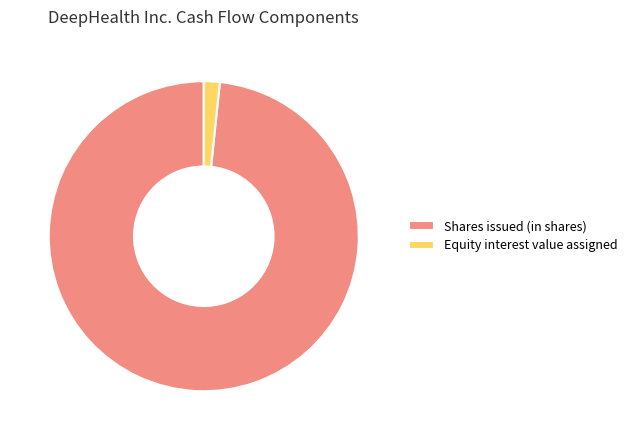

What is the smallest slice in the pie chart?

Equity interest value assigned